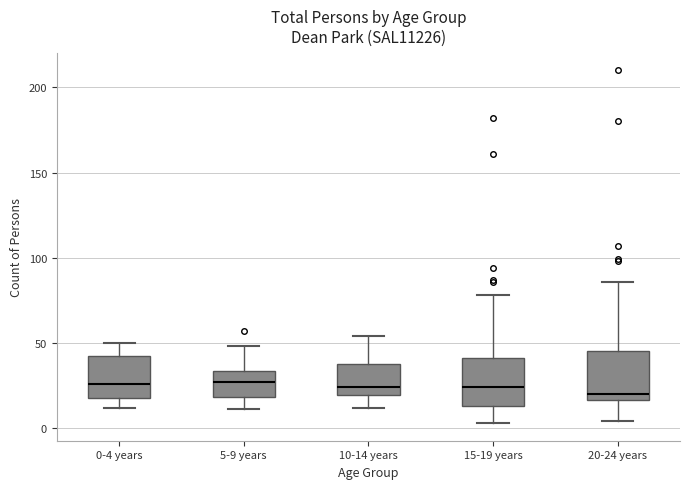

Reading left to right, transcribe this box plot: for each box, give where its median line is, the range the box spans, and where its two whiskers end, as read against the y-axis. The values are not printed on the chart, so give them approximately, as read against the axis.

0-4 years: median 25, box 20 to 45, whiskers 10 to 50
5-9 years: median 25, box 20 to 35, whiskers 10 to 50
10-14 years: median 25, box 20 to 40, whiskers 10 to 55
15-19 years: median 25, box 15 to 40, whiskers 5 to 80
20-24 years: median 20, box 15 to 45, whiskers 5 to 85